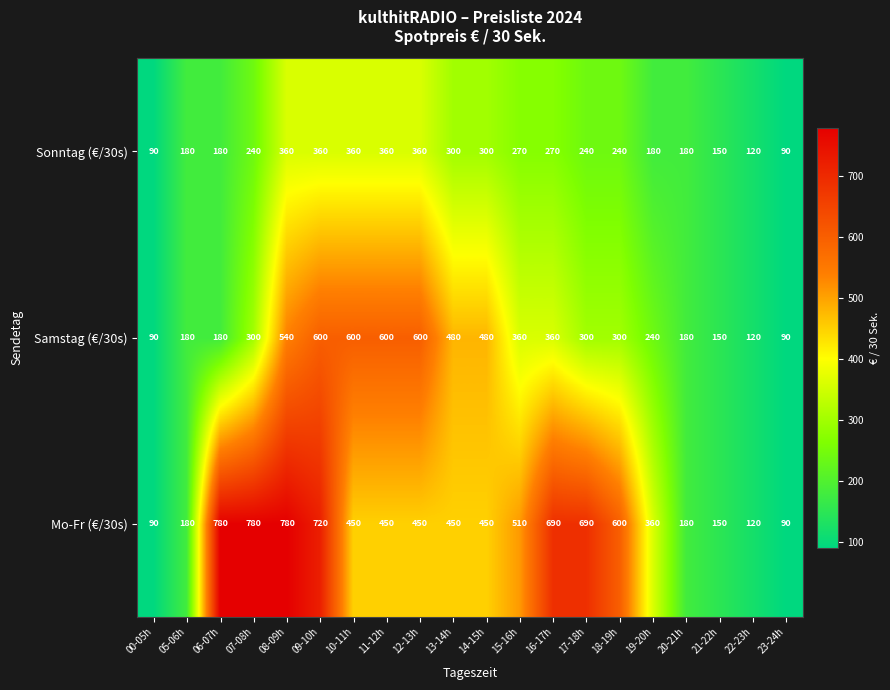

Is it true that Sonntag (€/30s) equals 180 at 20-21h?

True